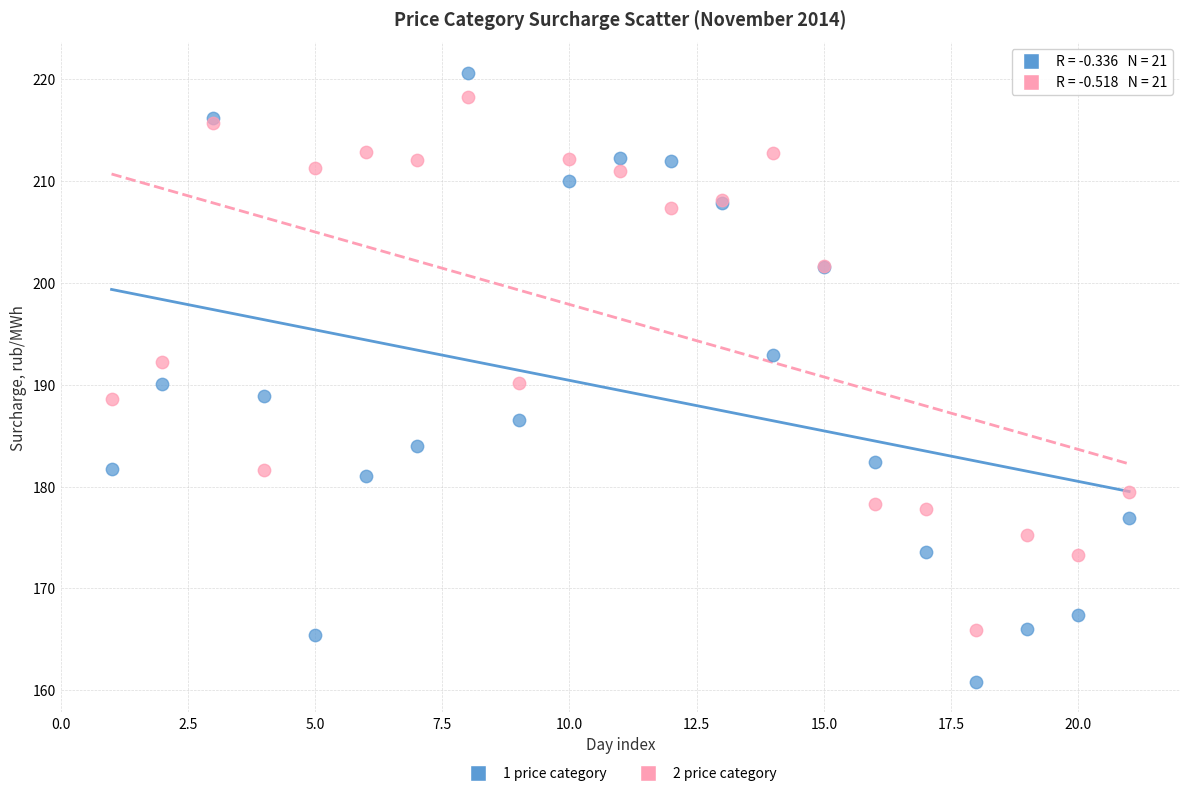

What is the X range (max minus min) for the scatter plot?

20.0